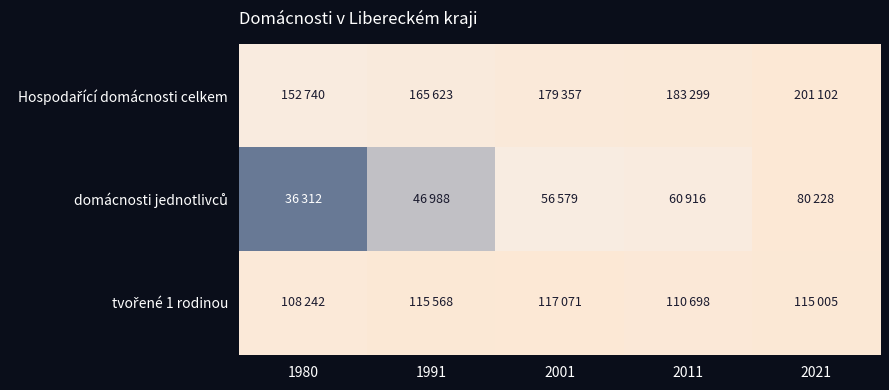

What is the difference between the highest and lowest values at 2011?

0.2